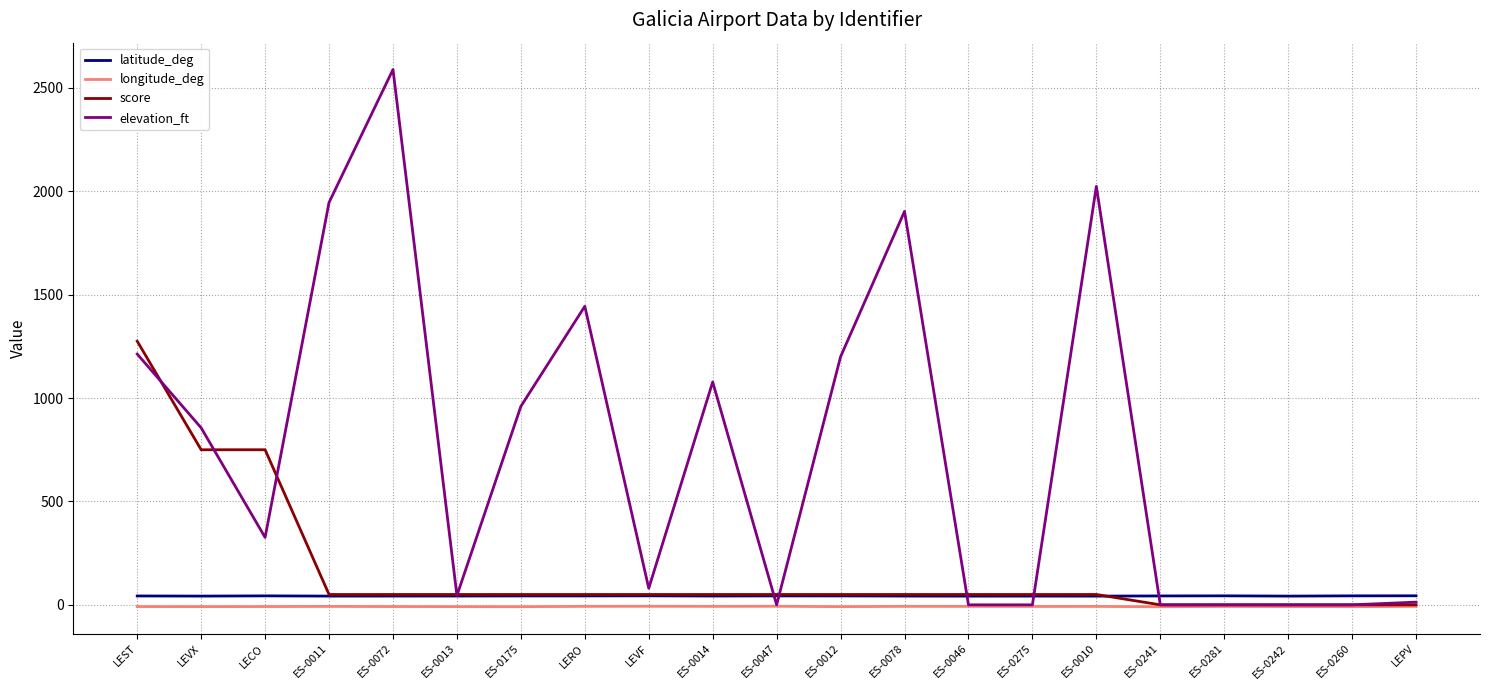

Which series has the largest range (max minus min)?

elevation_ft